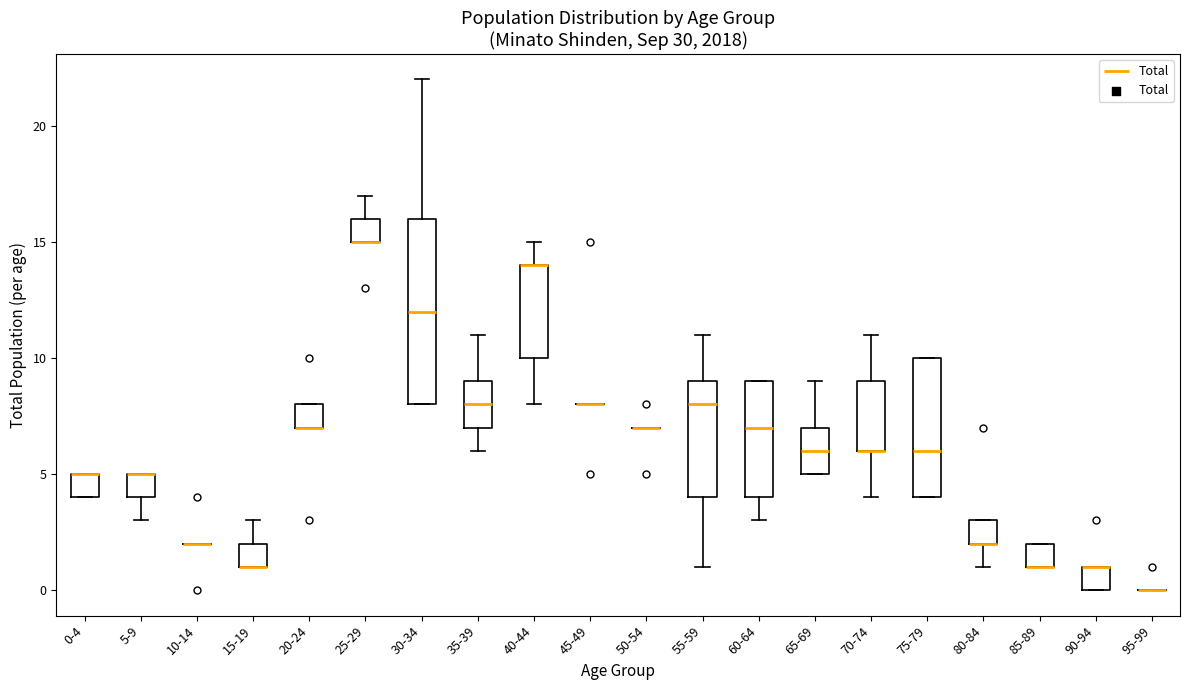

Which box is the tallest, from its lower edge to its upper edge?

30-34